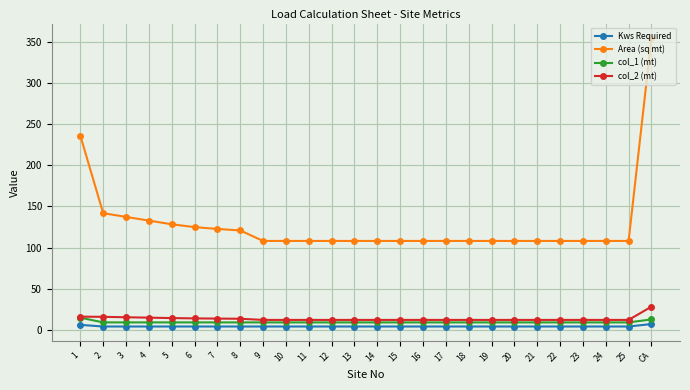

Is the value of Area (sq mt) at 10 greater than the value of col_2 (mt) at 13?

Yes